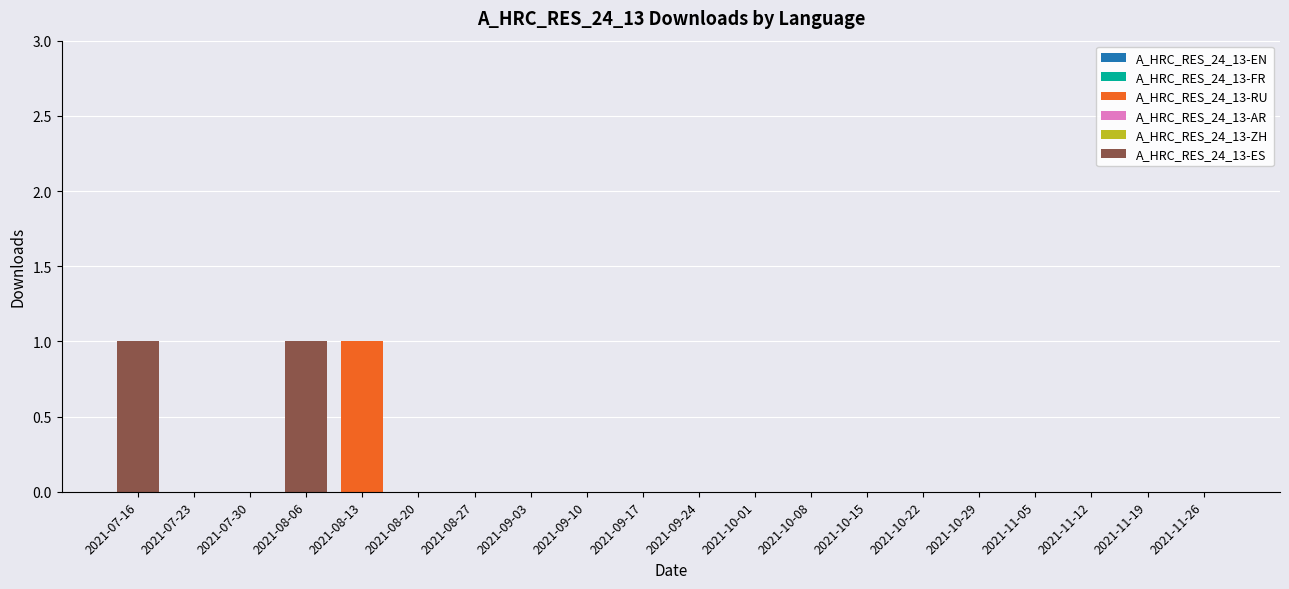

Is it true that A_HRC_RES_24_13-RU equals -1 at 2021-07-30?

False